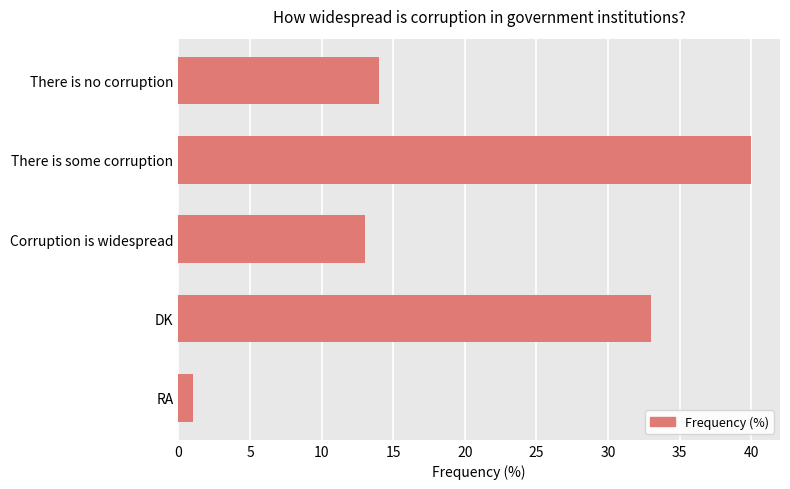

True or false: the data shows 33 at DK.

True